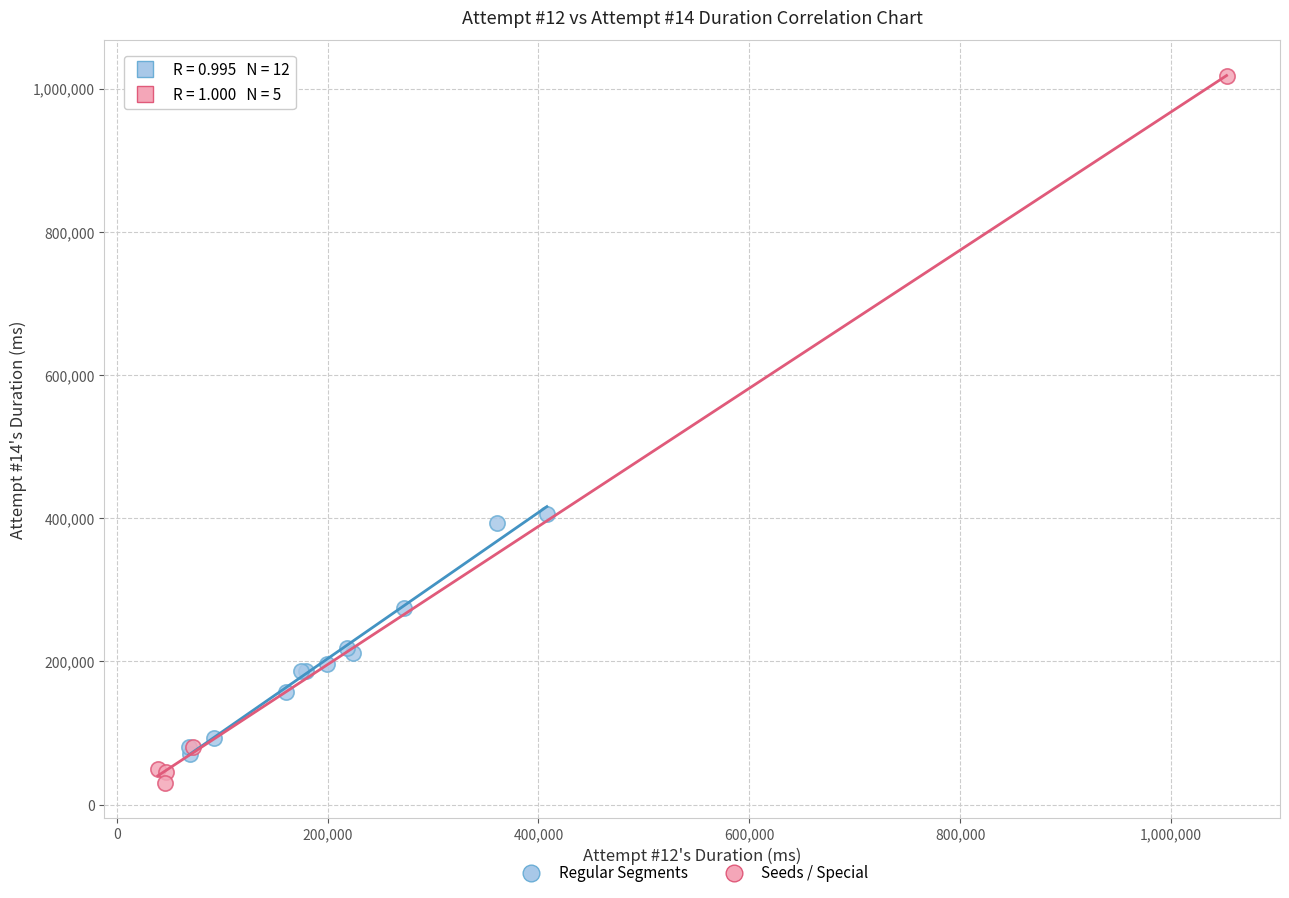

Which series has the largest Y range (max minus min)?

Seeds / Special